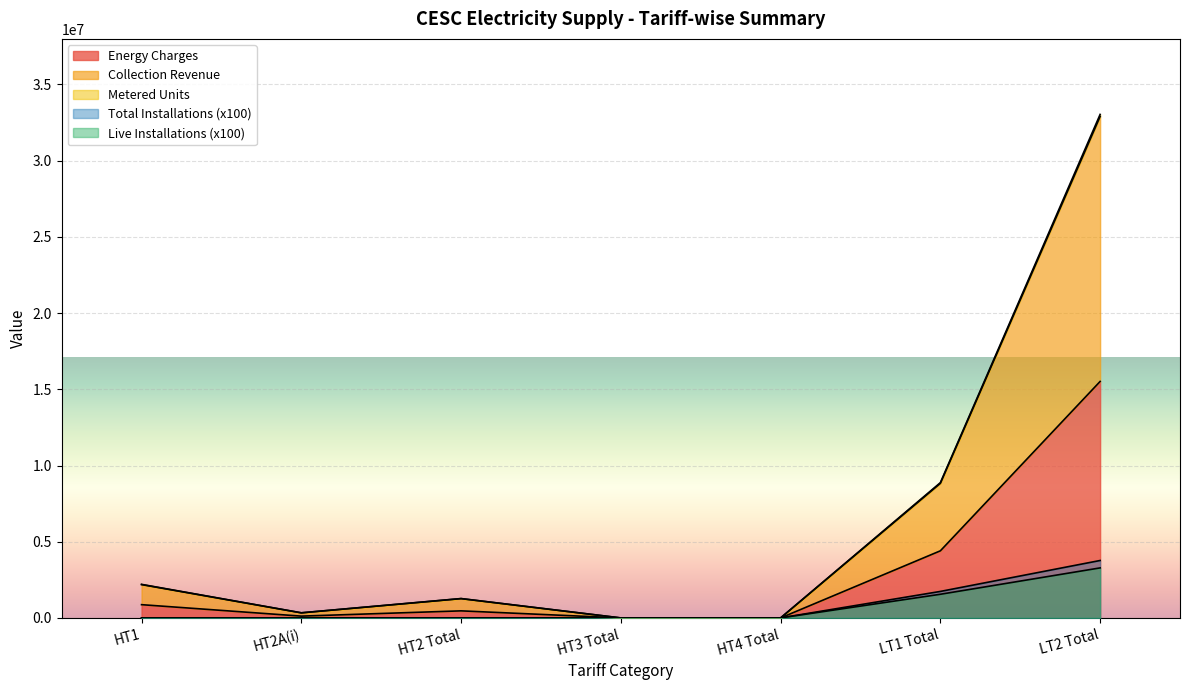

Count the number of categories in the chart.

7